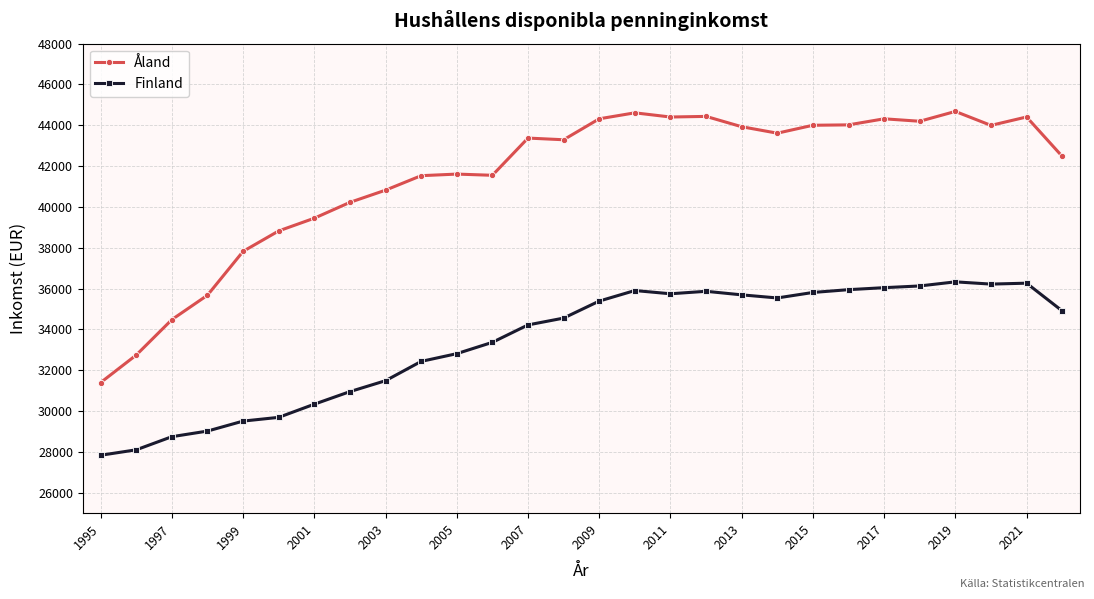

Which series has the largest range (max minus min)?

Åland